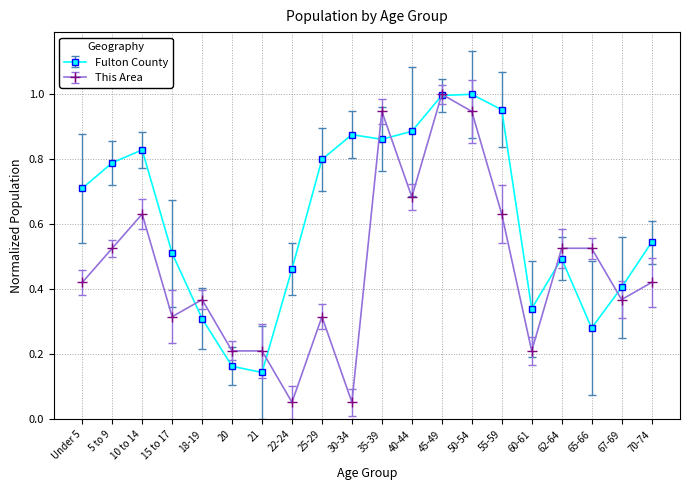

Rank the series by their average value, from lowest to highest.

This Area, Fulton County